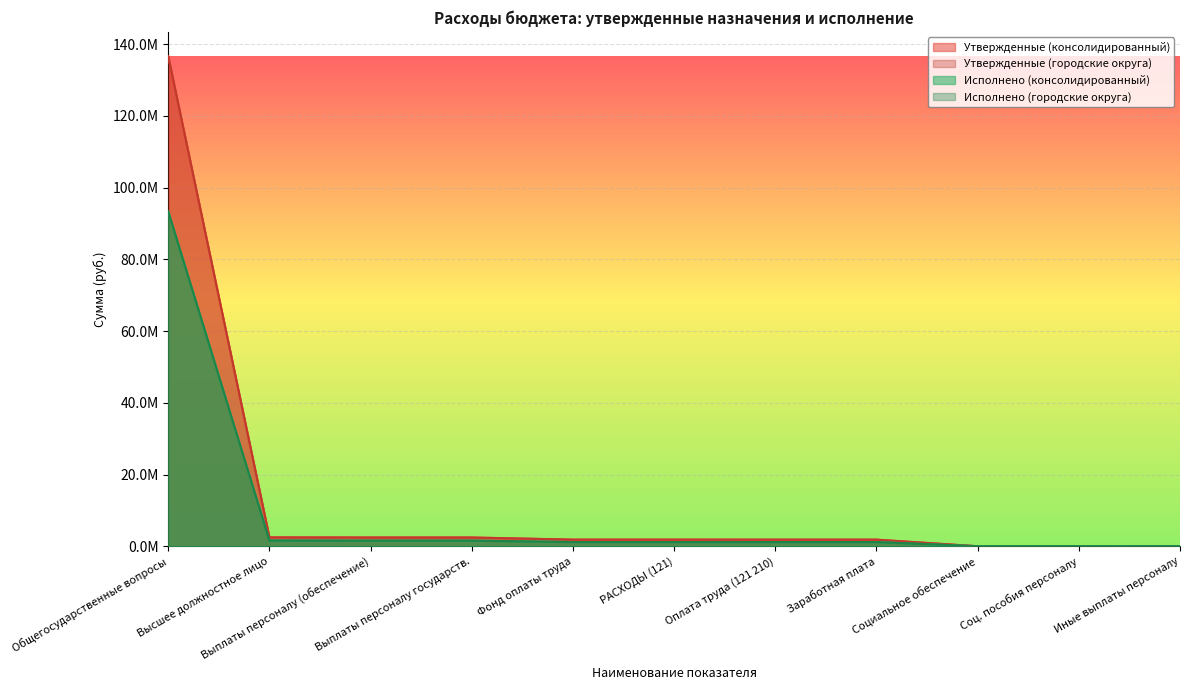

What is the minimum value shown in the chart?

3230.0